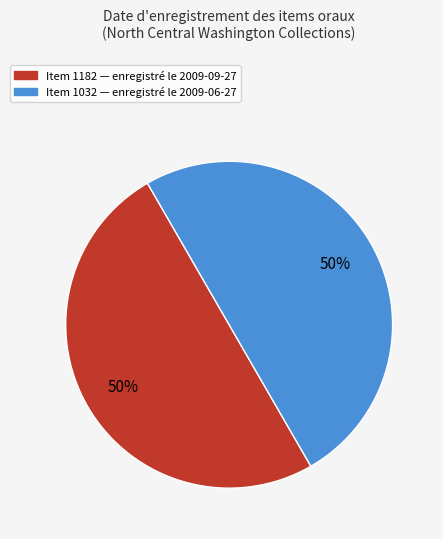

What is the ratio of the value at Item 1032 — enregistré le 2009-06-27 to the value at Item 1182 — enregistré le 2009-09-27?

1.0